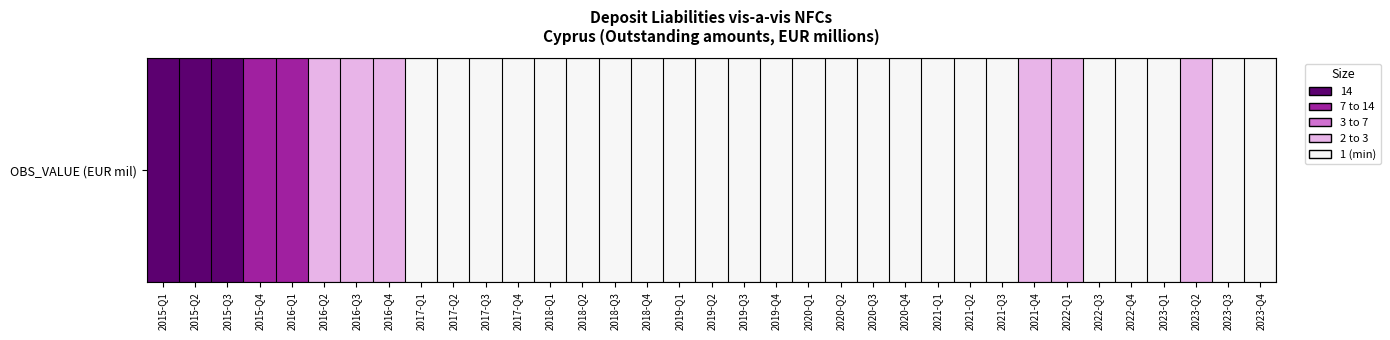

What is the change in value from 2022-Q1 to 2022-Q4?

-1